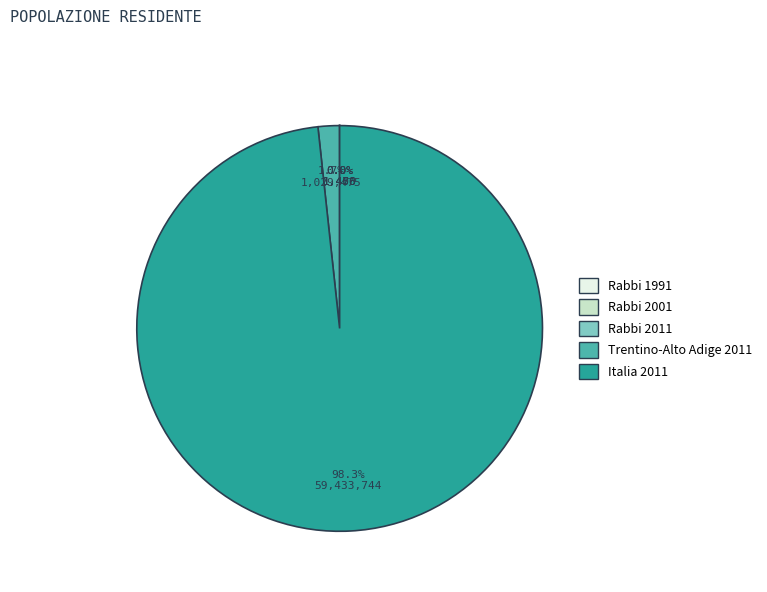

What is the total percentage of Italia 2011 and Trentino-Alto Adige 2011?

100.0%